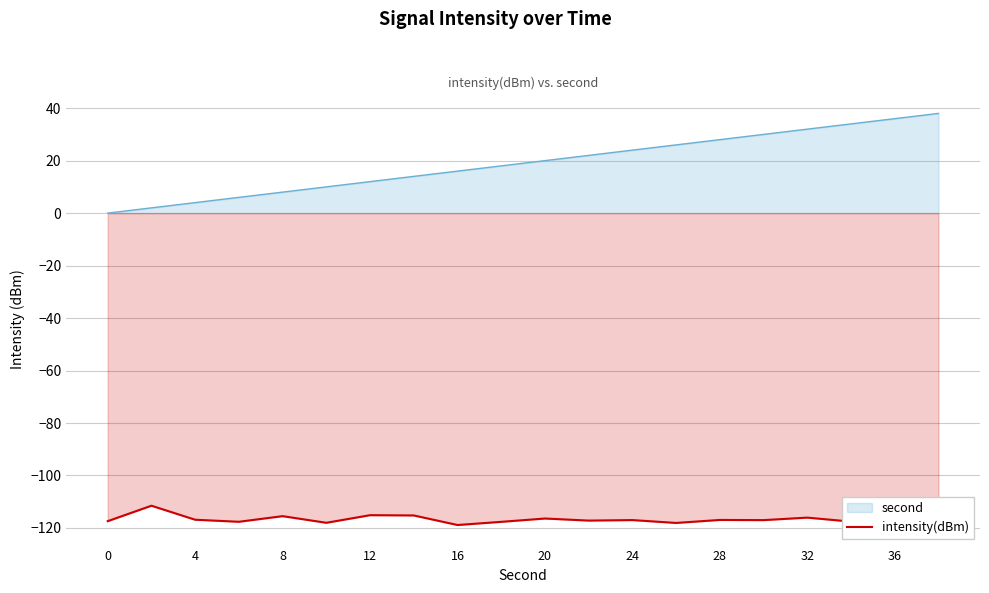

Reading right to left, transcribe all the data shown in this chart.

-115.6	-115.7	-117.6	-116.1	-117.0	-116.9	-118.1	-117.0	-117.2	-116.4	-117.7	-118.9	-115.2	-115.1	-118.0	-115.5	-117.6	-116.9	-111.5	-117.4